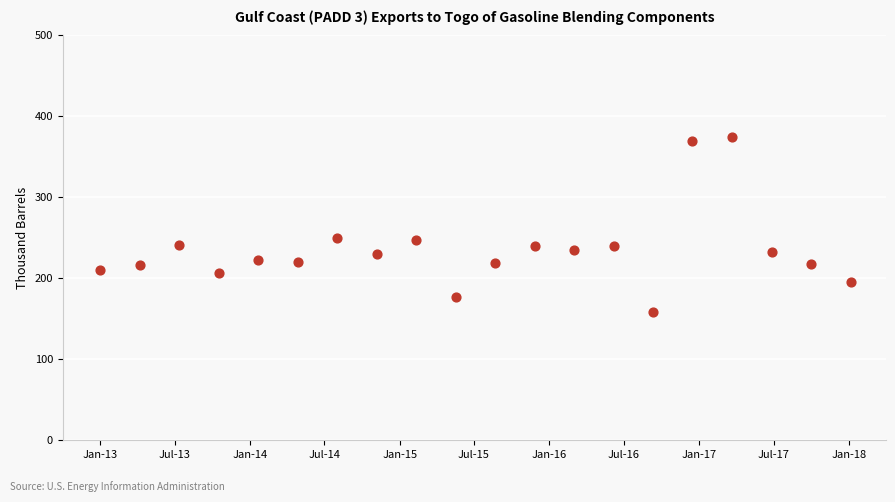

What is the range of X values (max minus min)?

1830.0